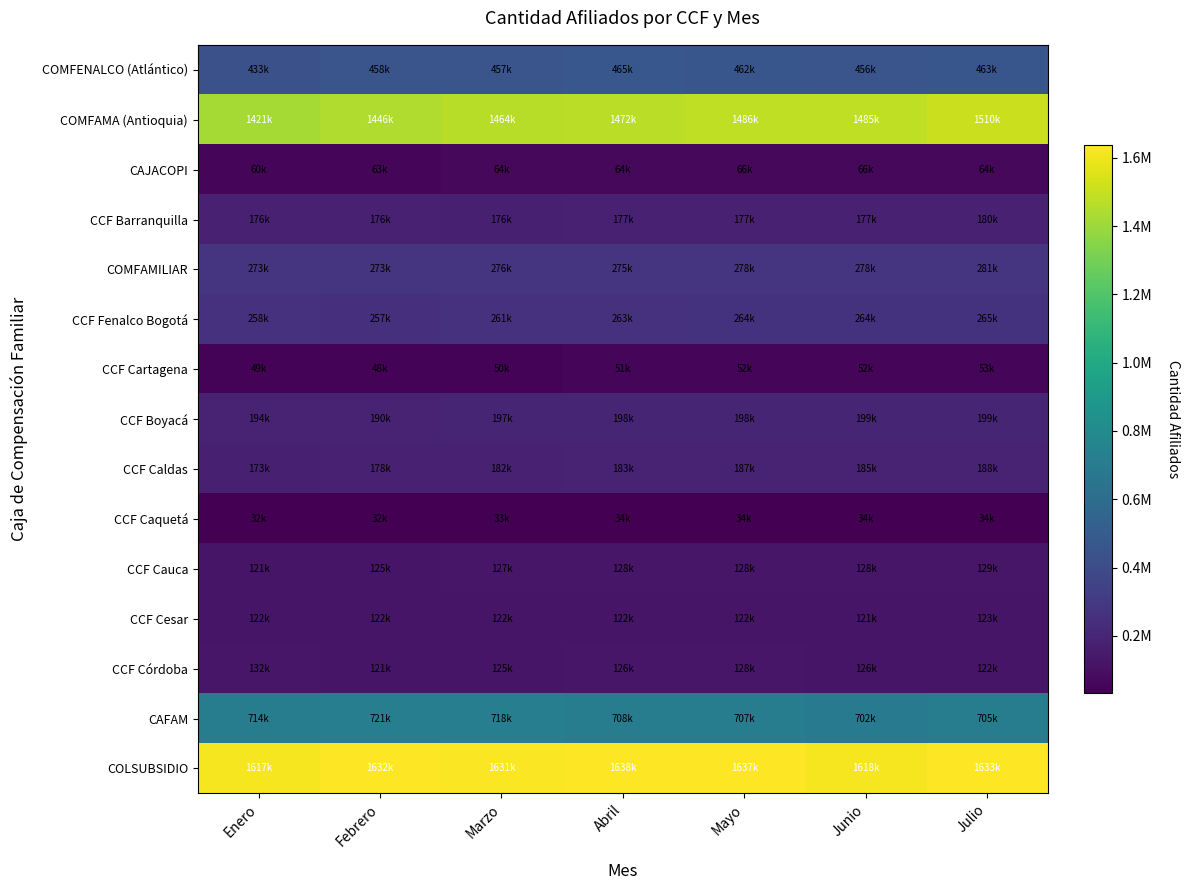

Which series has the largest range (max minus min)?

COMFAMA (Antioquia)